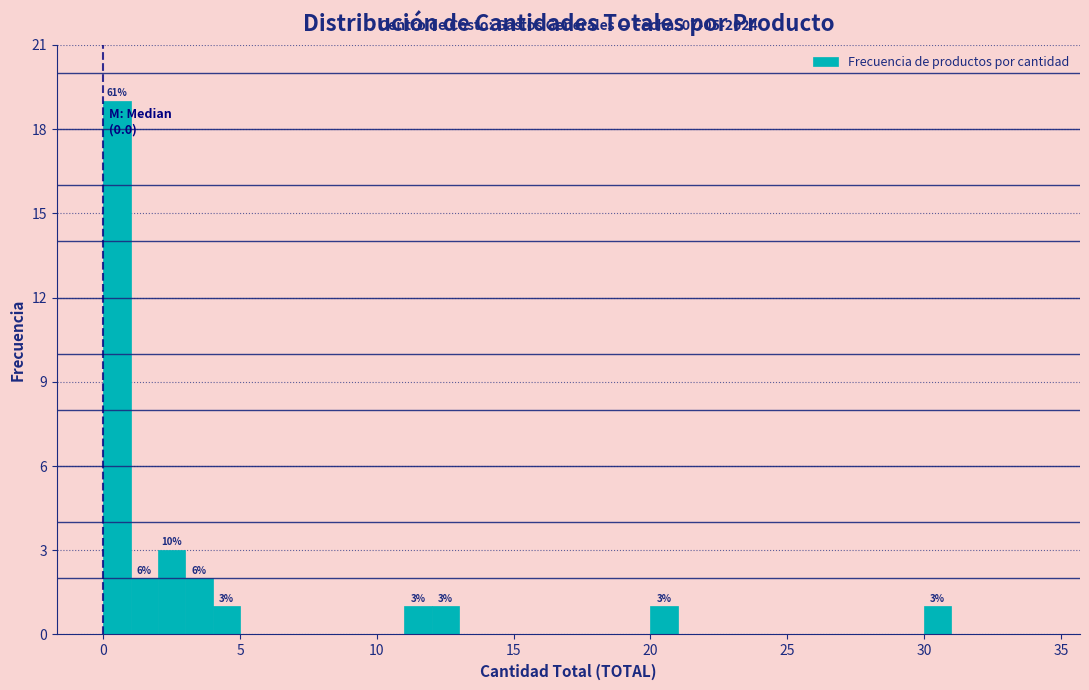

Around what value on the x-axis is the tallest bar? Give the approximate position of its centre, as read against the axis.

0.5